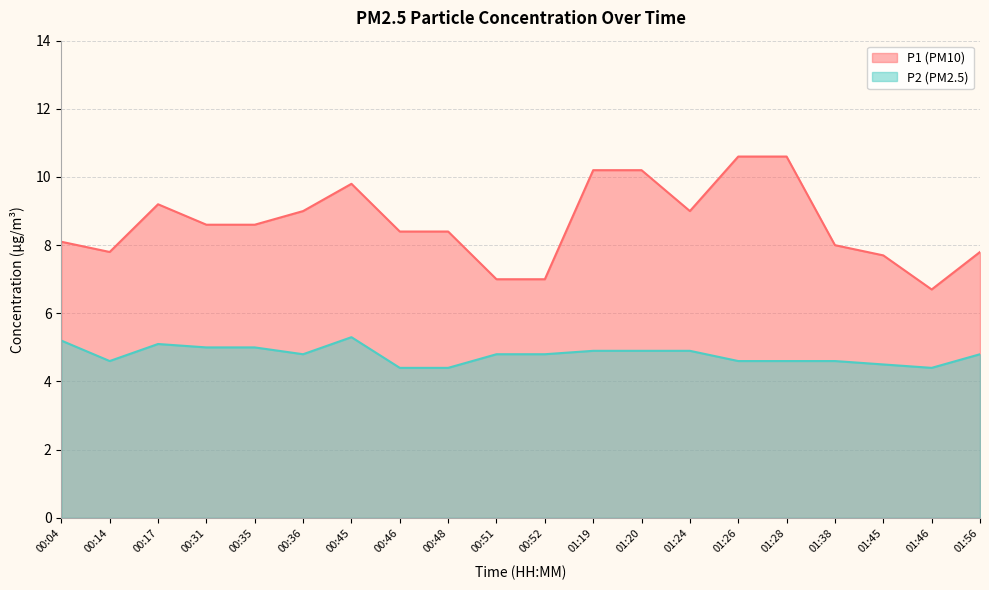

Reading left to right, extract all data points from this chart.

P1: 00:04=8.1	00:14=7.8	00:17=9.2	00:31=8.6	00:35=8.6	00:36=9.0	00:45=9.8	00:46=8.4	00:48=8.4	00:51=7.0	00:52=7.0	01:19=10.2	01:20=10.2	01:24=9.0	01:26=10.6	01:28=10.6	01:38=8.0	01:45=7.7	01:46=6.7	01:56=7.8
P2: 00:04=5.2	00:14=4.6	00:17=5.1	00:31=5.0	00:35=5.0	00:36=4.8	00:45=5.3	00:46=4.4	00:48=4.4	00:51=4.8	00:52=4.8	01:19=4.9	01:20=4.9	01:24=4.9	01:26=4.6	01:28=4.6	01:38=4.6	01:45=4.5	01:46=4.4	01:56=4.8